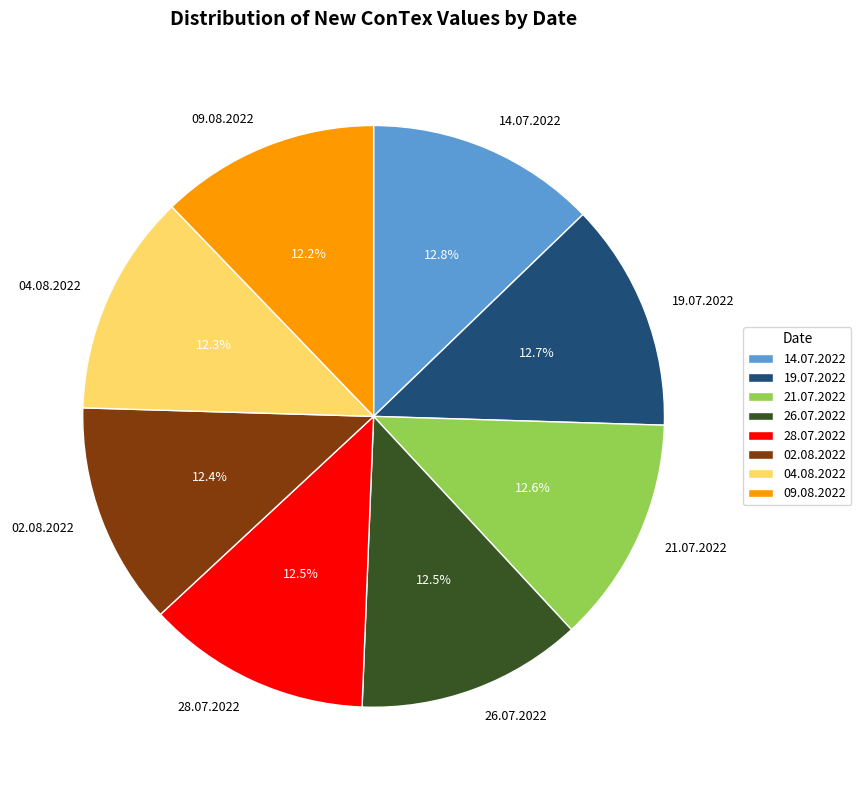

How many slices are in this pie chart?

8